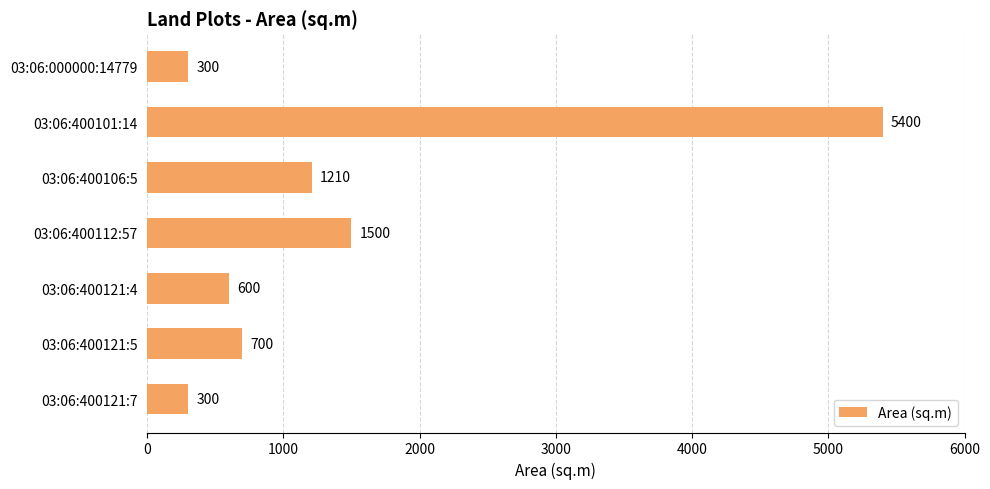

What is the smallest value displayed?

300